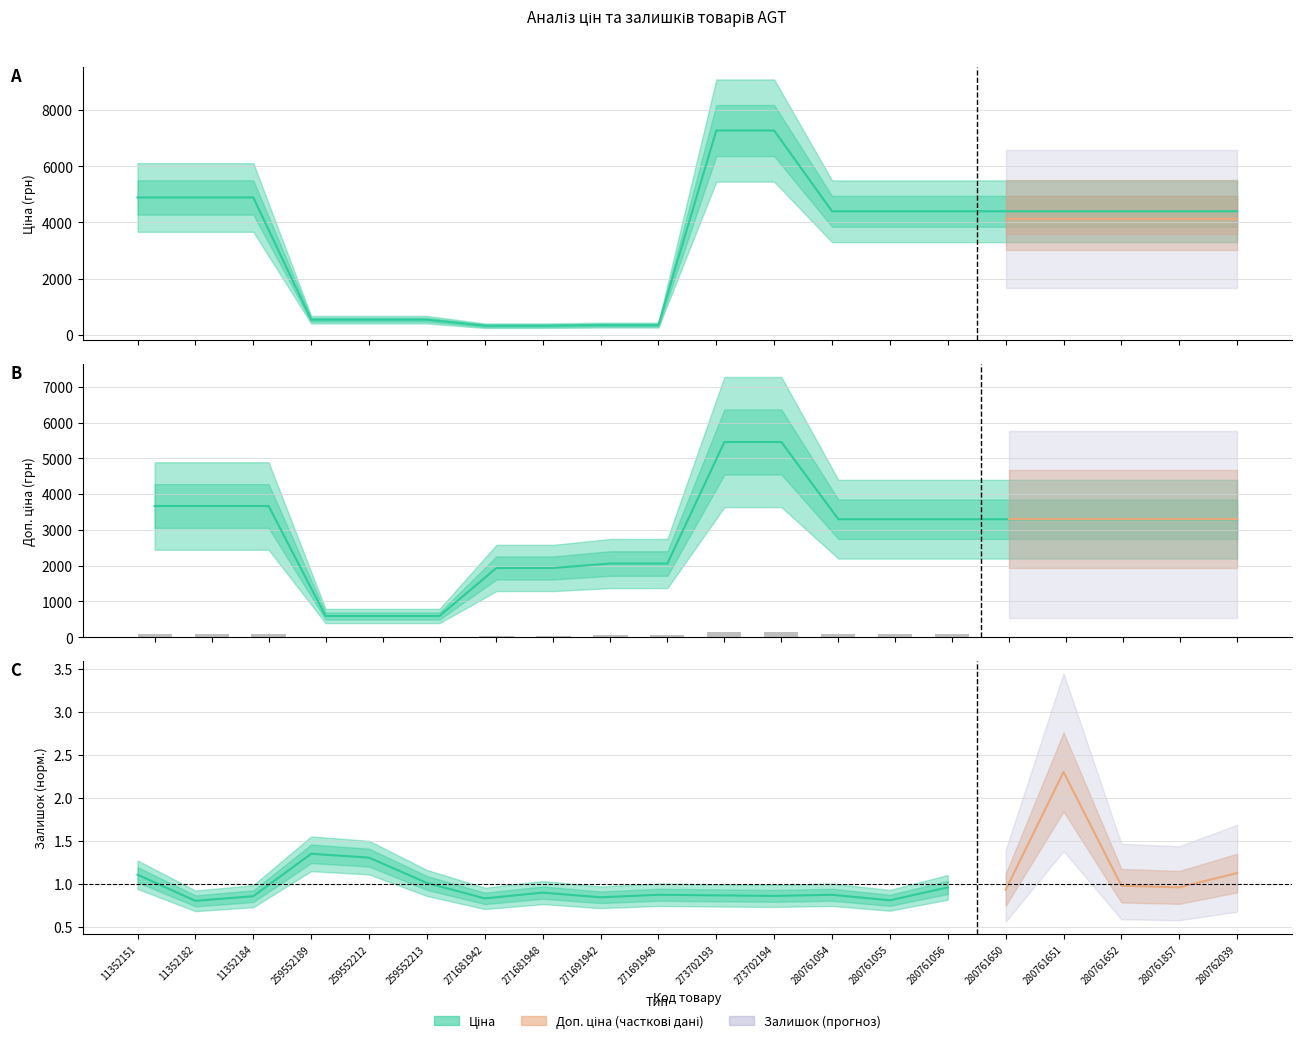

At 17, list the series in order from smallest to largest.

Доп. ціна, Ціна